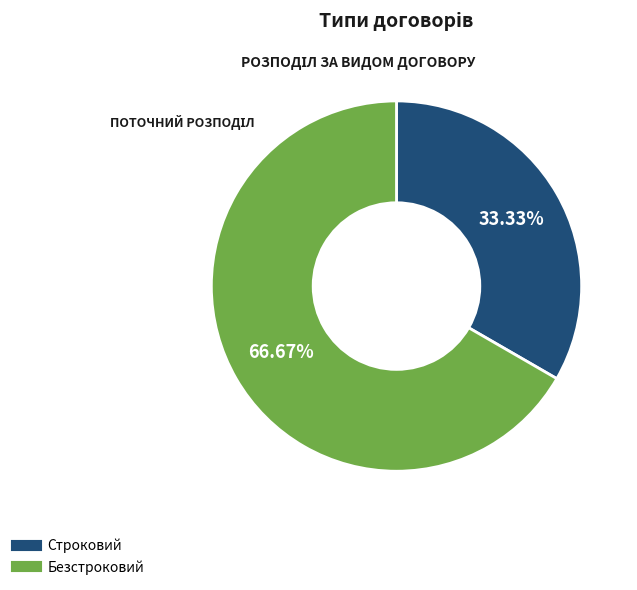

What percentage is the Строковий slice, to the nearest percent?

33%